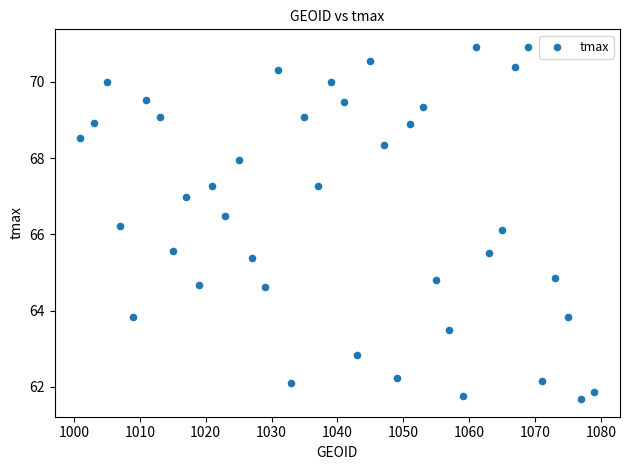

What is the range of X values (max minus min)?

78.0